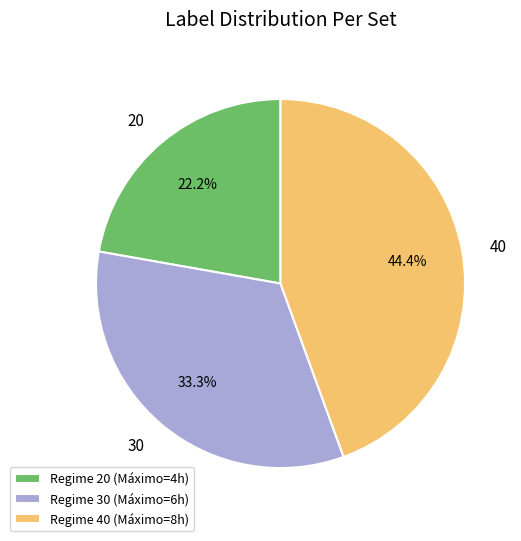

Does Regime 30 (Máximo=6h) represent more than half of the total?

No